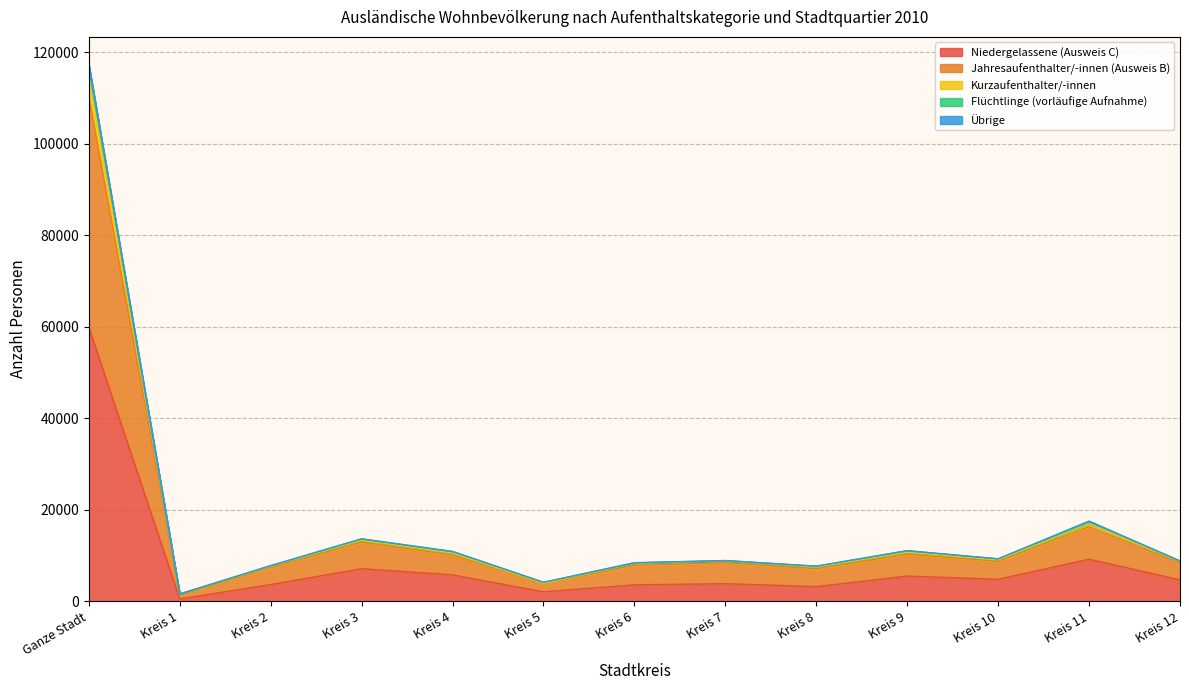

What is the spread (max minus min) of values at Kreis 7?

5059